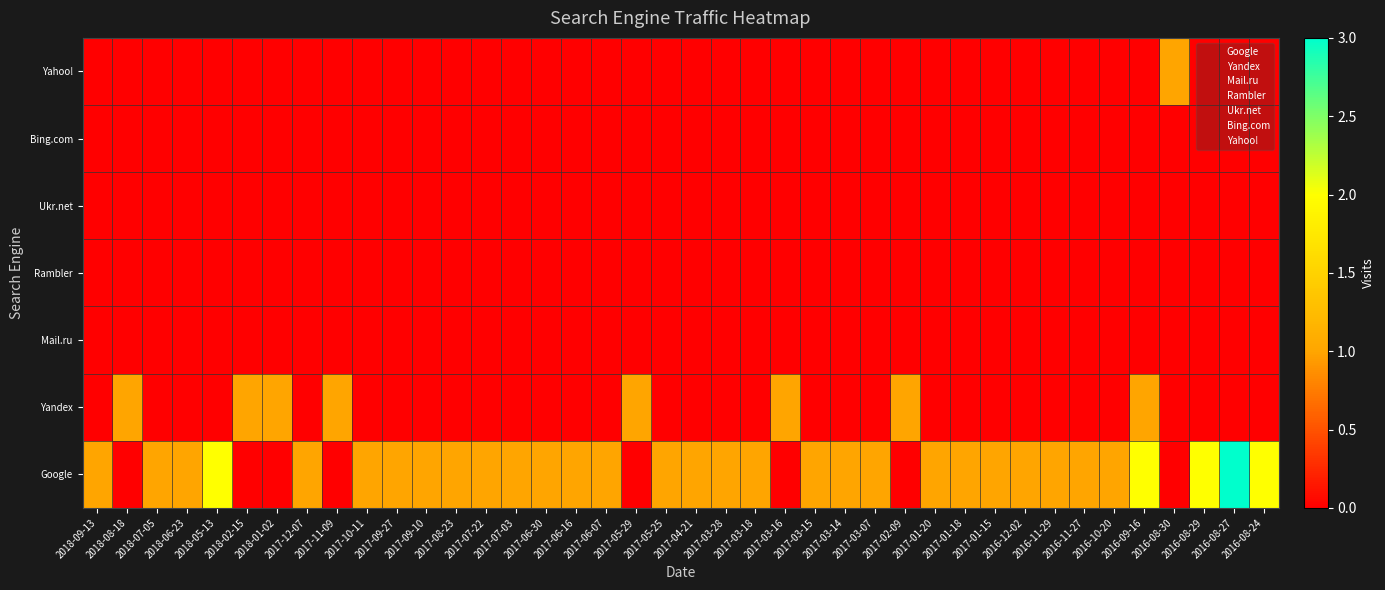

Count the number of categories in the chart.

40